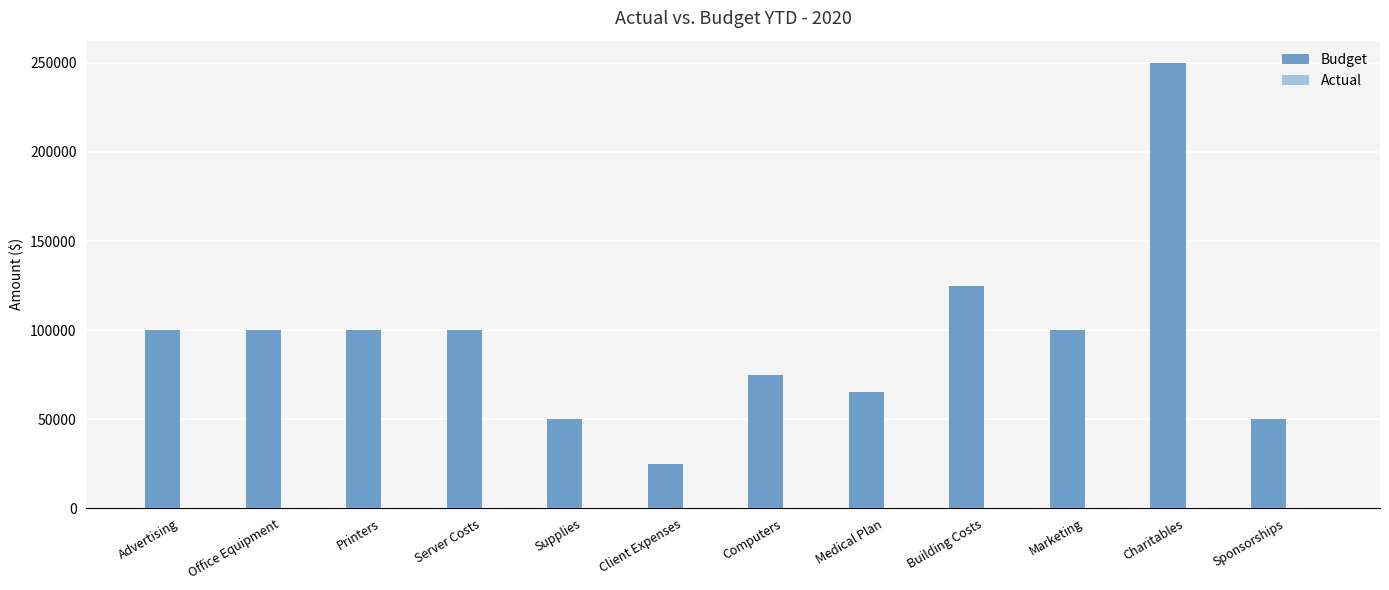

What is the greatest value displayed?

250000